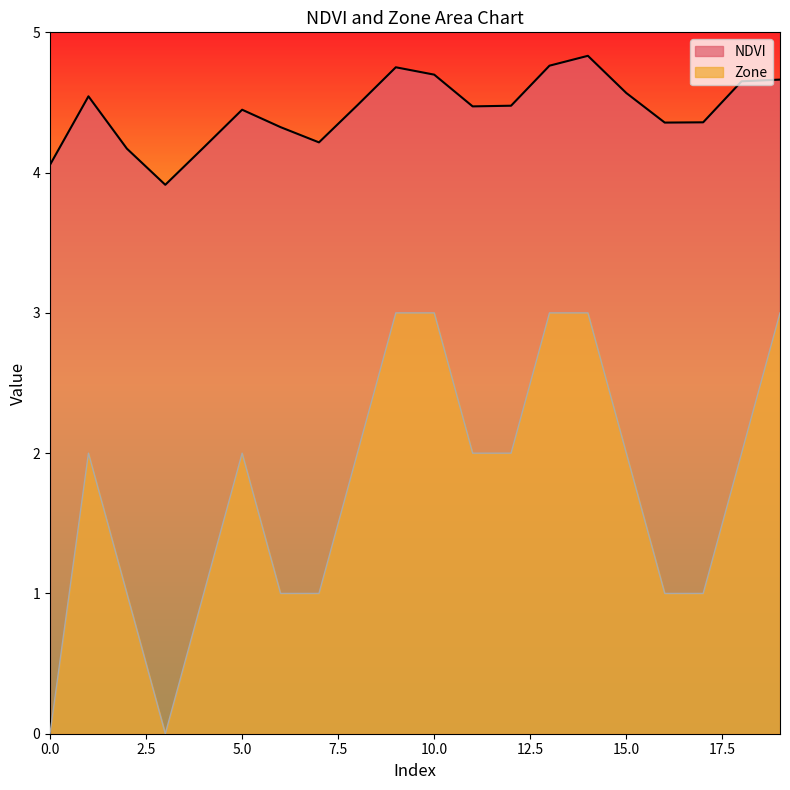

What is the total value across all series at 3?

3.9